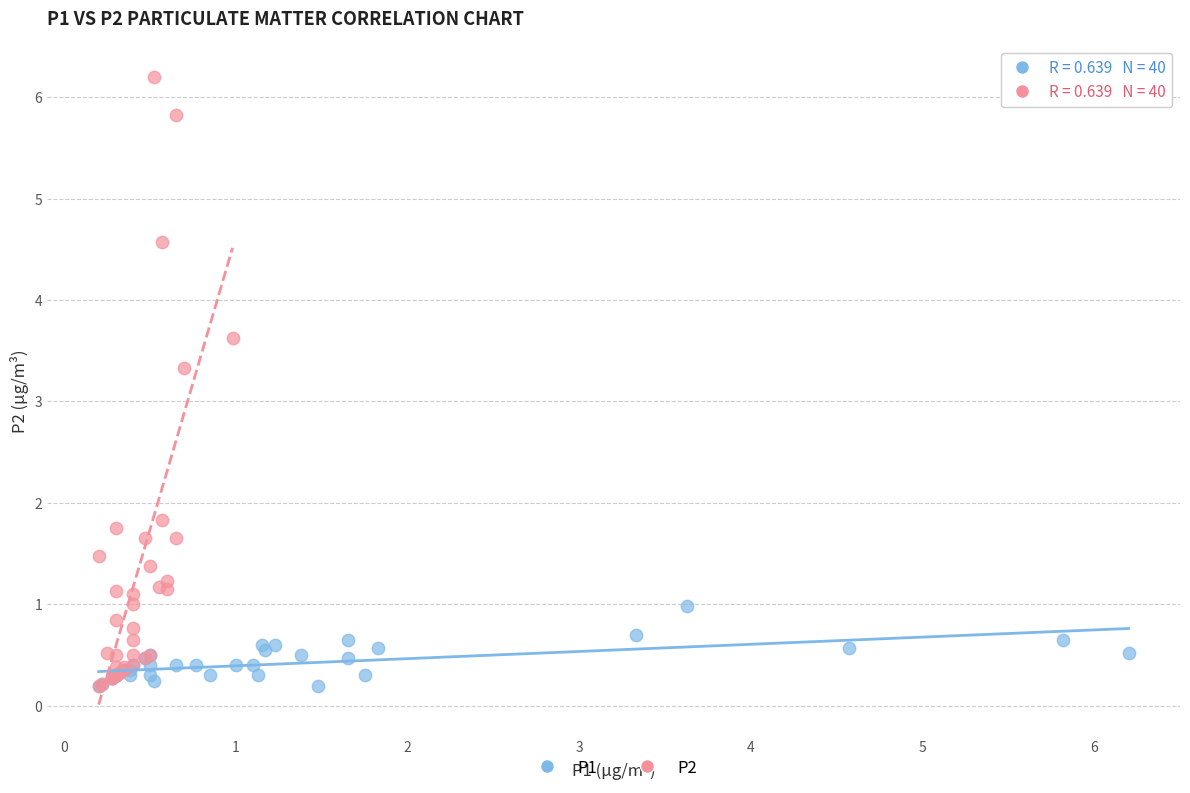

Which series has the widest spread of Y values?

P2